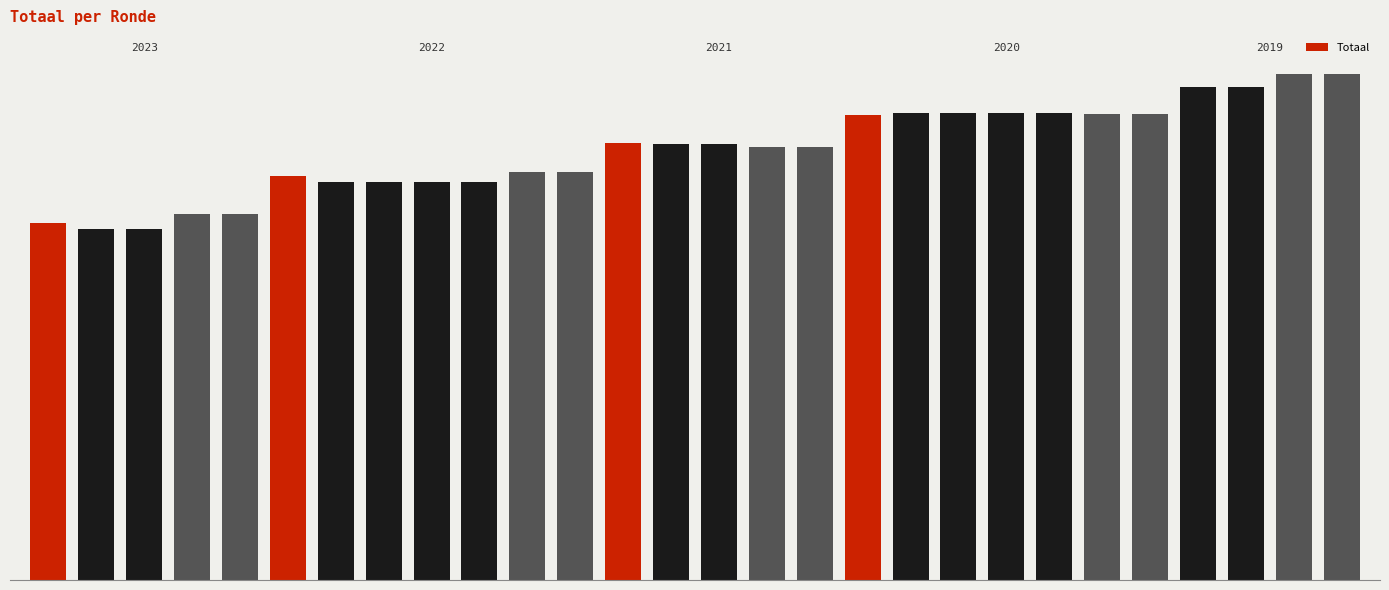

List the labels in order of value, largest first.

26, 27, 24, 25, 18, 19, 20, 21, 22, 23, 17, 12, 13, 14, 15, 16, 10, 11, 5, 6, 7, 8, 9, 3, 4, 0, 1, 2